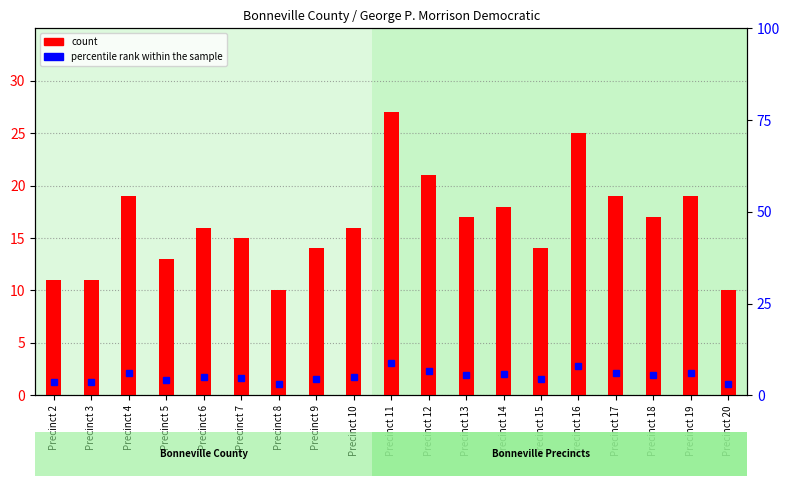

What is the sum of all values?

99.9